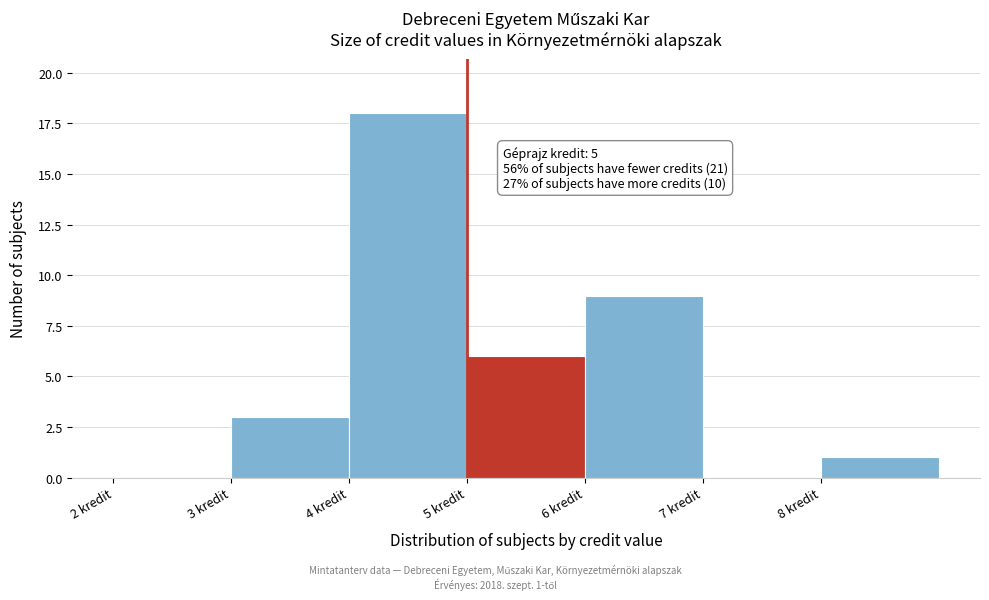

Which range on the x-axis has the tallest bar?

4 to 5